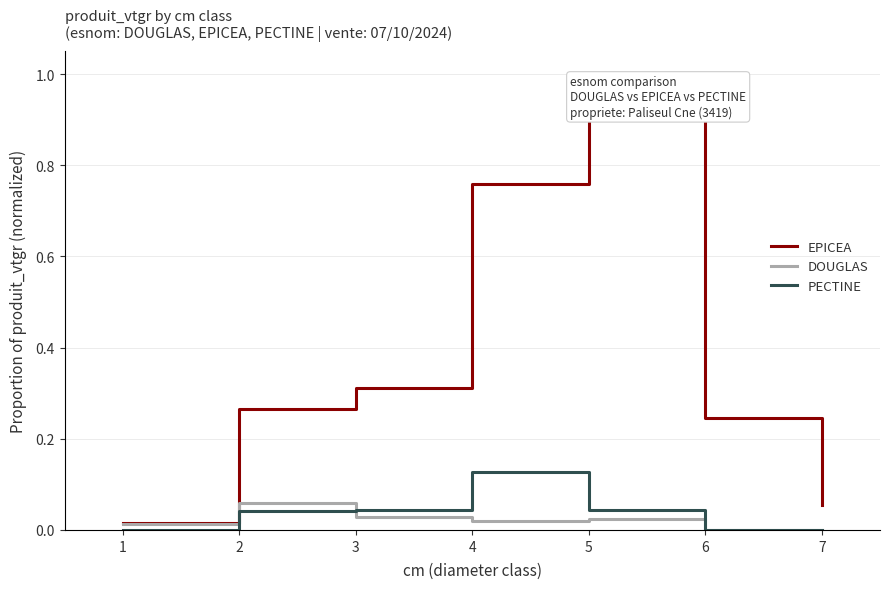

Rank the series at 5 from lowest to highest value.

DOUGLAS, PECTINE, EPICEA